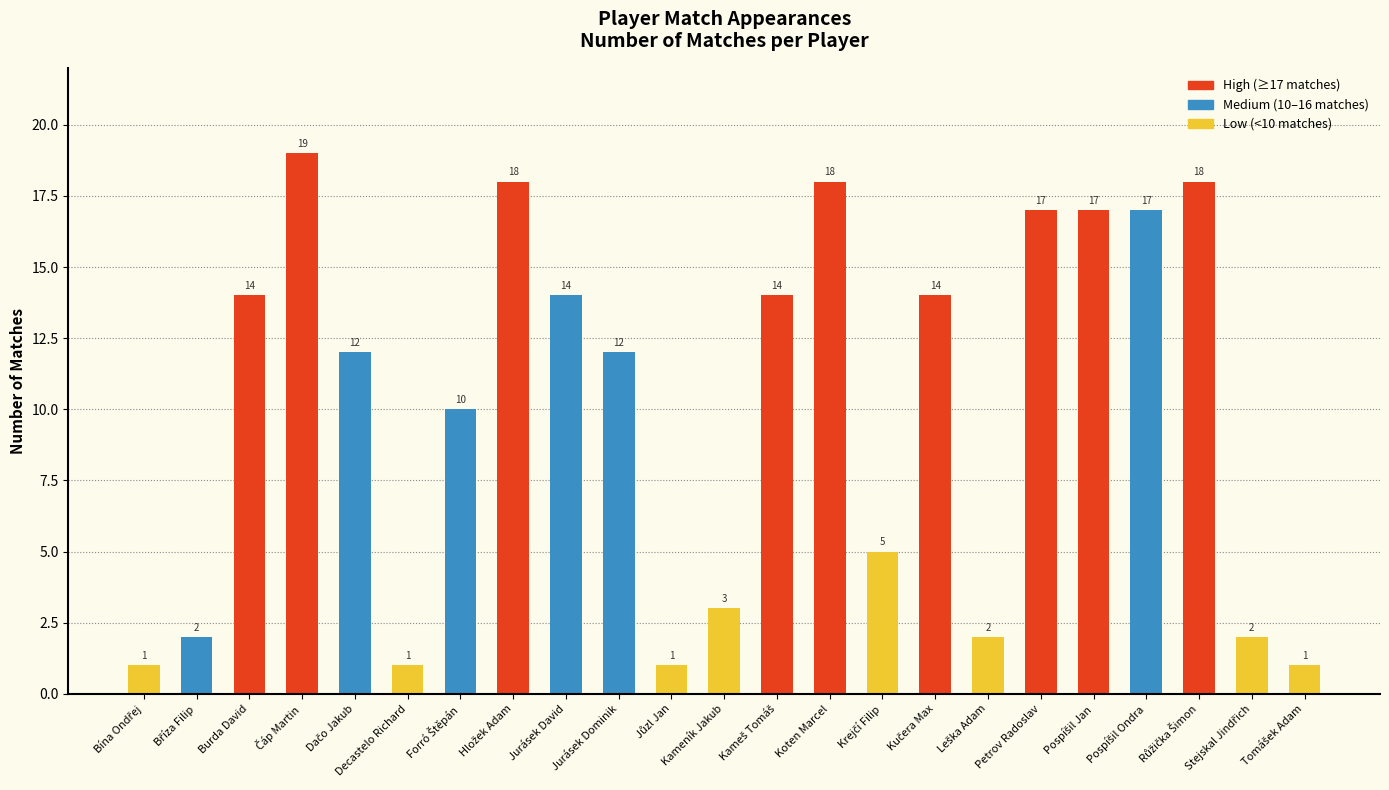

True or false: the data shows 17 at Petrov Radoslav.

True